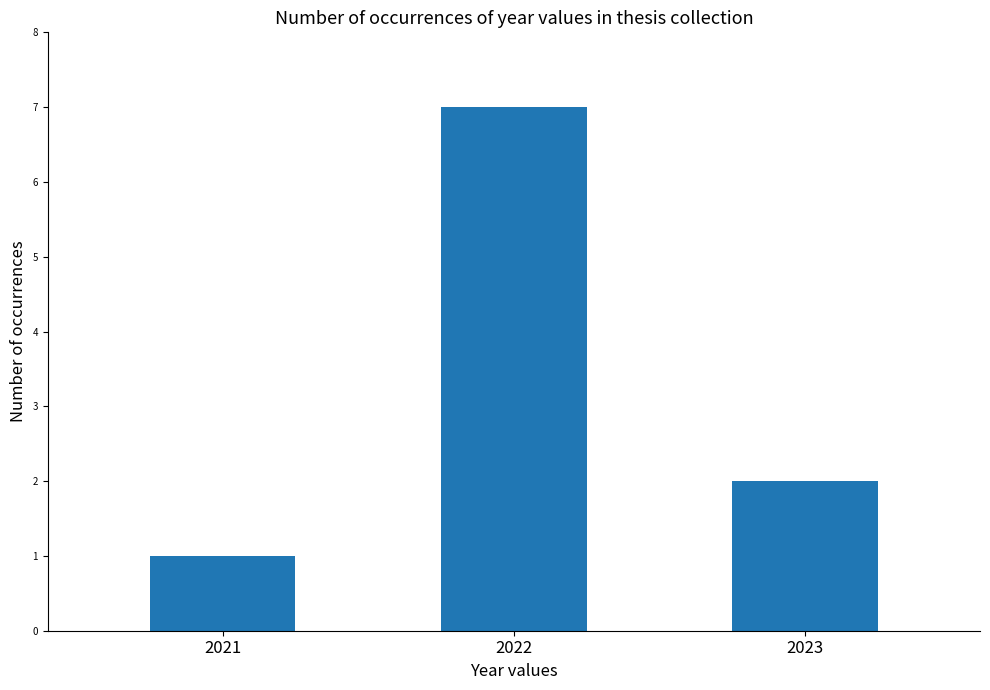

What is the difference between the maximum and second lowest values?

5